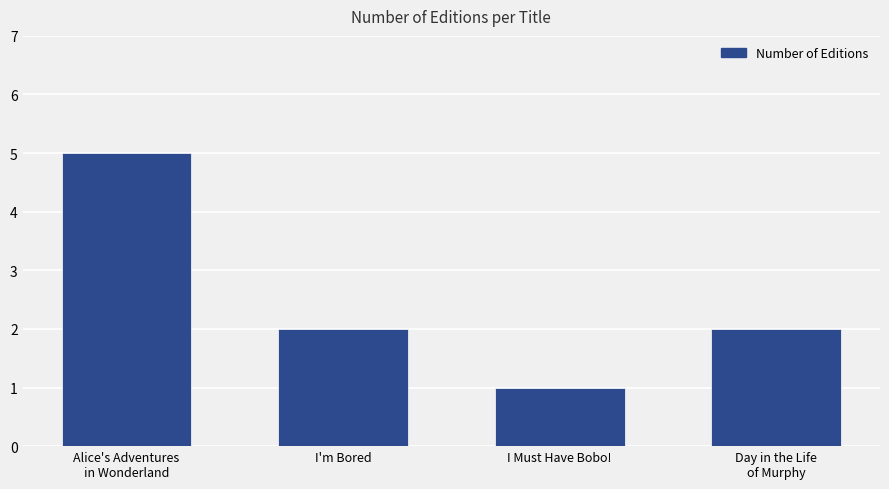

Which category has the lowest value across all series?

I Must Have Bobo!